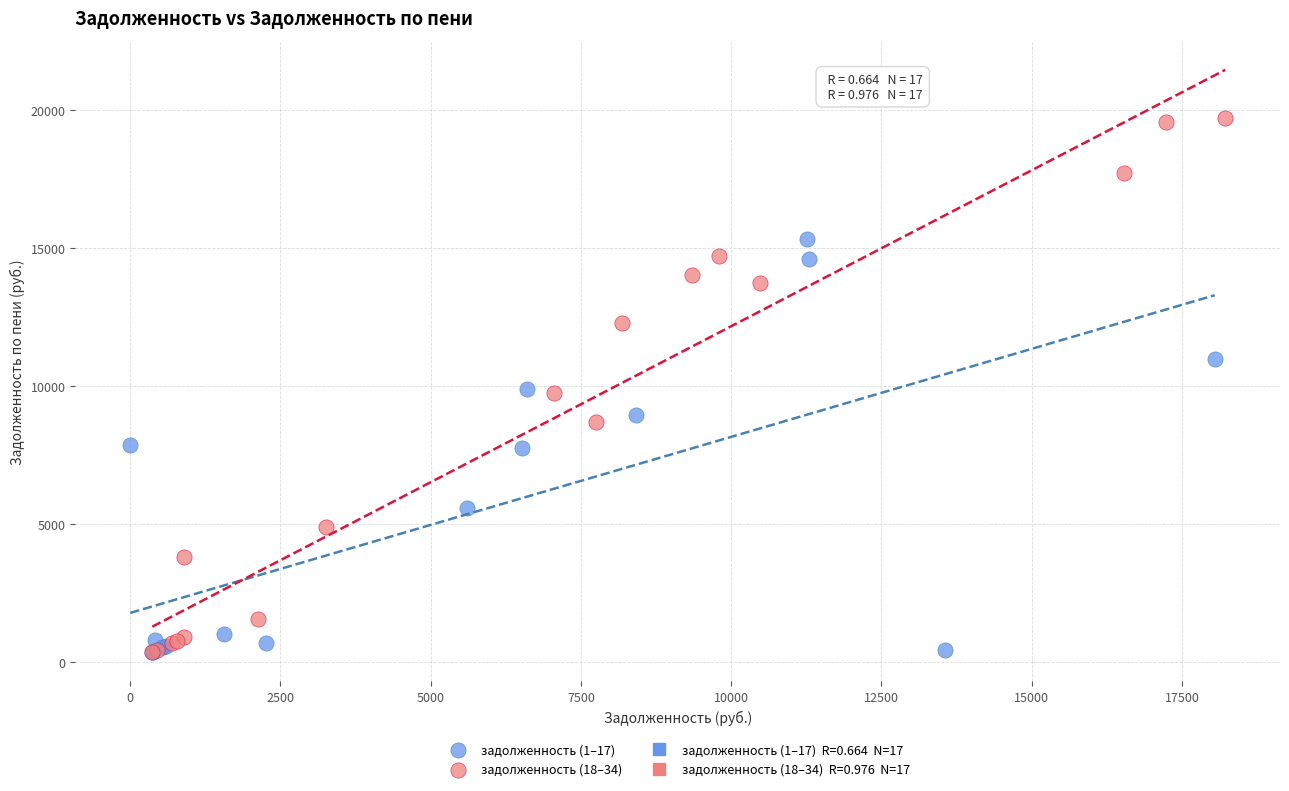

Which series has the largest Y range (max minus min)?

задолженность (18–34)